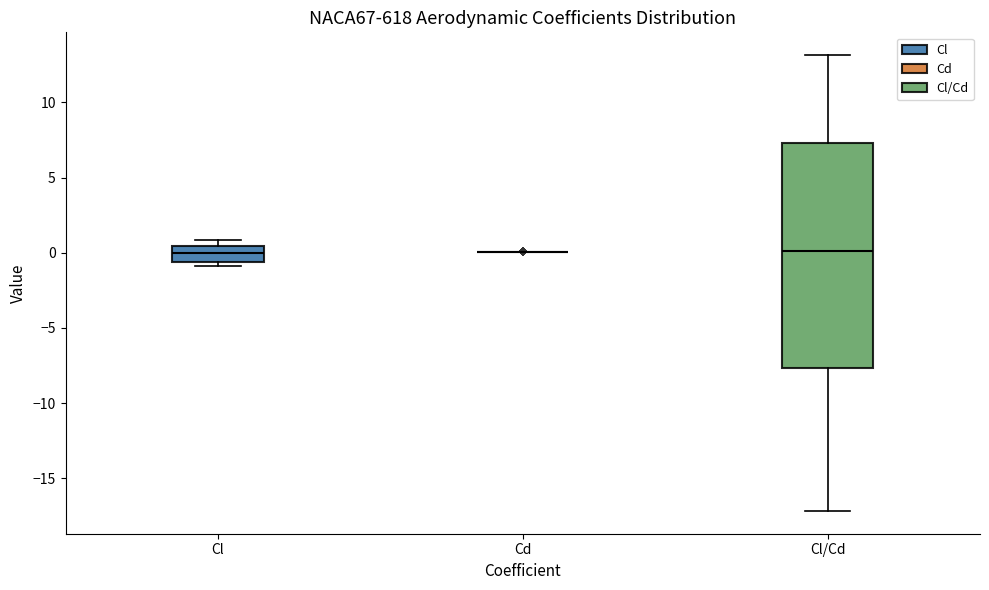

Where does the upper whisker of the box for Cl/Cd end on the y-axis? The values are not printed on the chart, so give them approximately, as read against the axis.

13.0